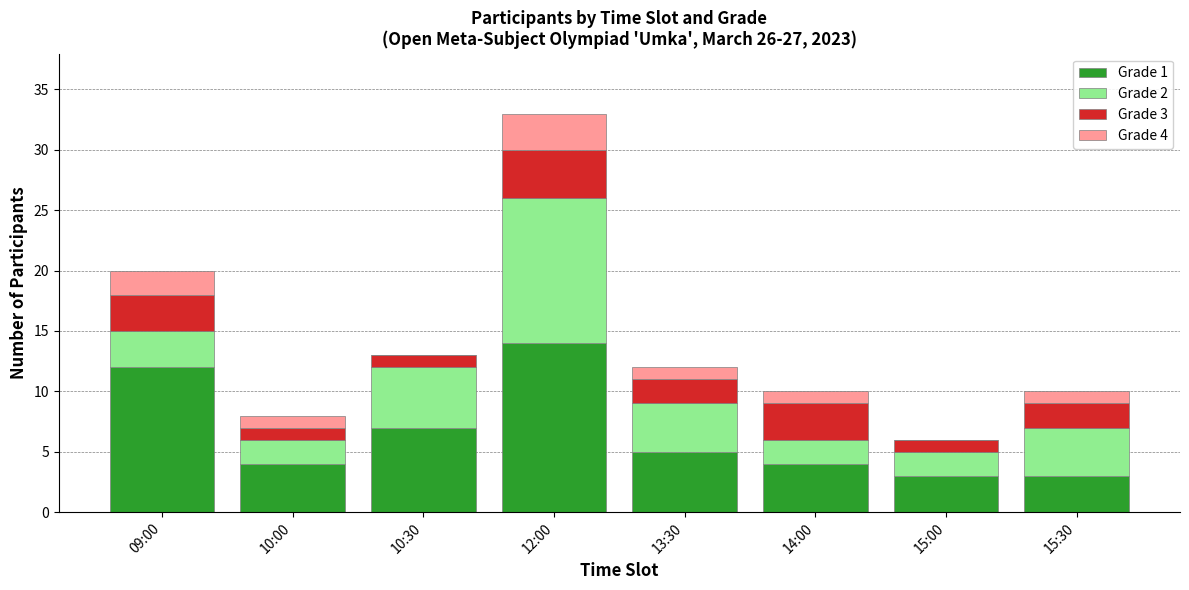

The value of Grade 1 at 15:30 is 1. True or false?

False